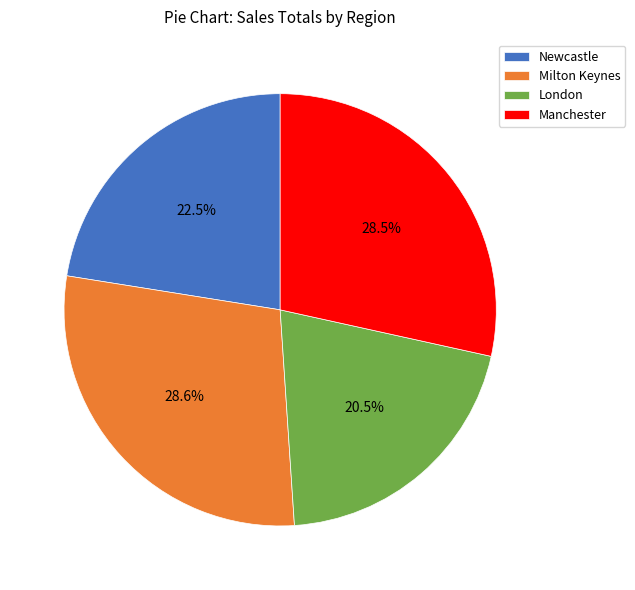

Is there a majority slice in this chart?

No